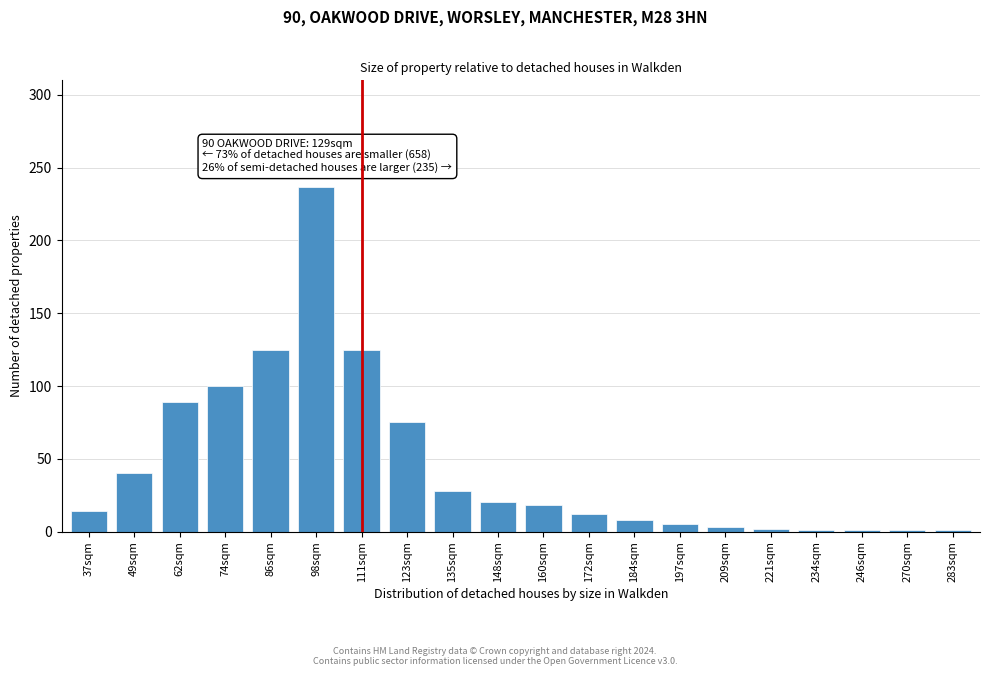

What is the label of the 5th bar from the left?

86sqm